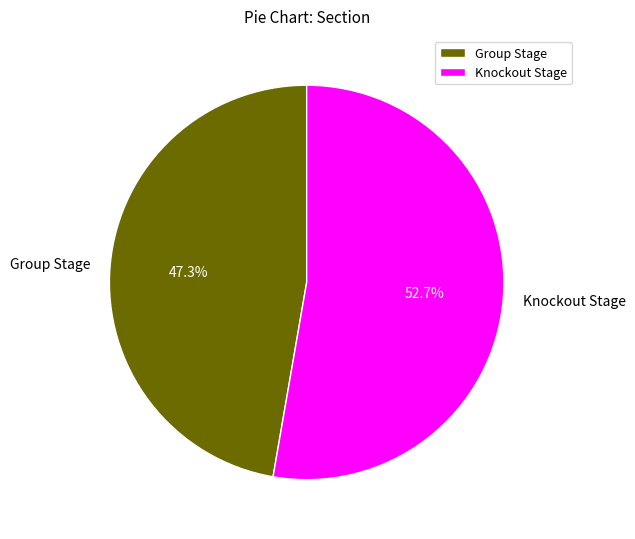

Which has a higher value, Group Stage or Knockout Stage?

Knockout Stage